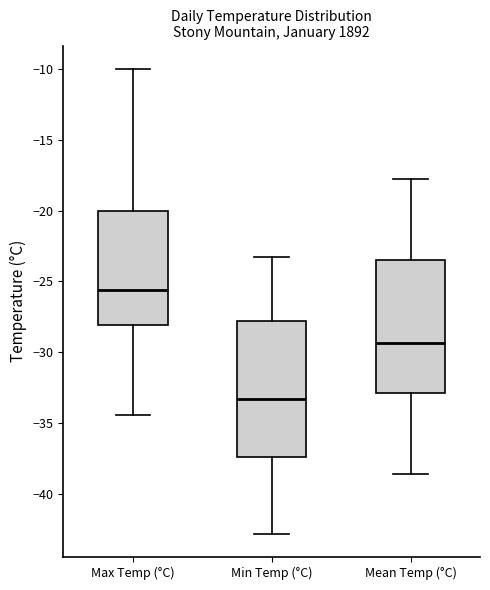

Reading left to right, transcribe this box plot: for each box, give where its median line is, the range the box spans, and where its two whiskers end, as read against the y-axis. The values are not printed on the chart, so give them approximately, as read against the axis.

Max Temp (°C): median -25.5, box -28.0 to -20.0, whiskers -34.5 to -10.0
Min Temp (°C): median -33.5, box -37.5 to -28.0, whiskers -43.0 to -23.5
Mean Temp (°C): median -29.5, box -33.0 to -23.5, whiskers -38.5 to -18.0